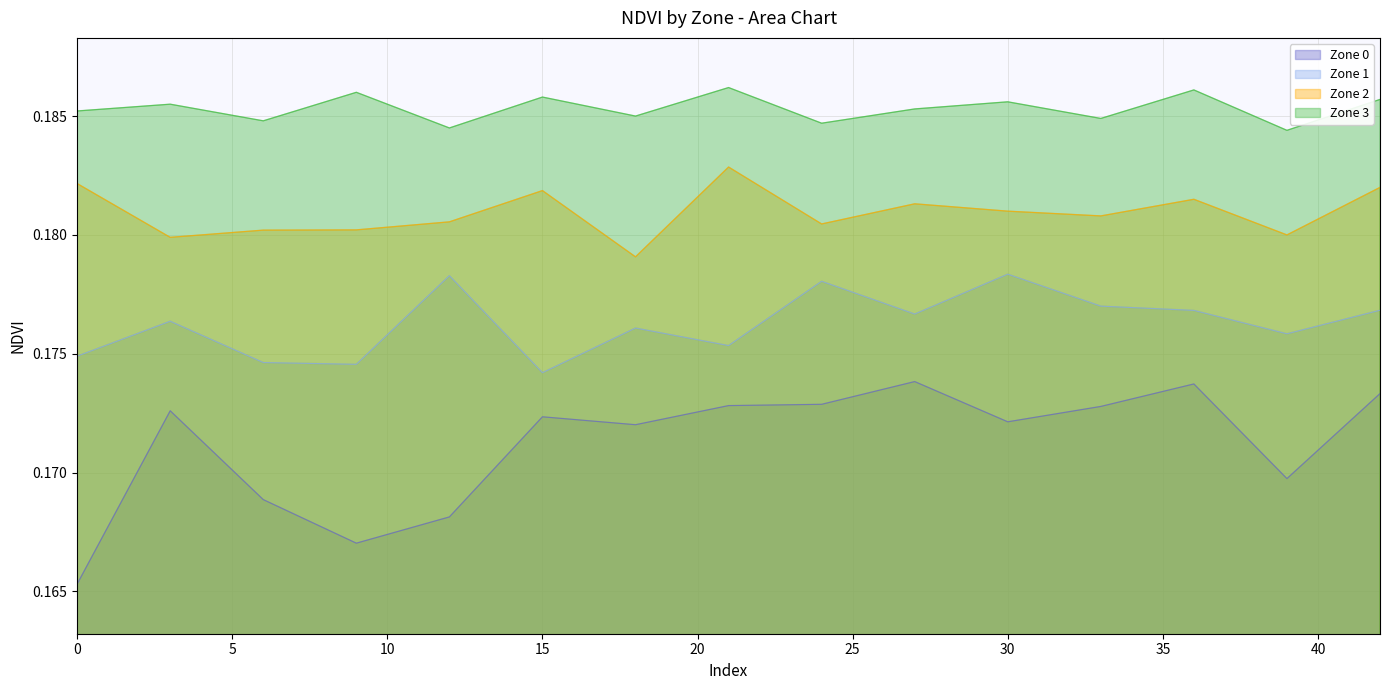

True or false: Zone 0 has more than 2 interior local peaks.

True